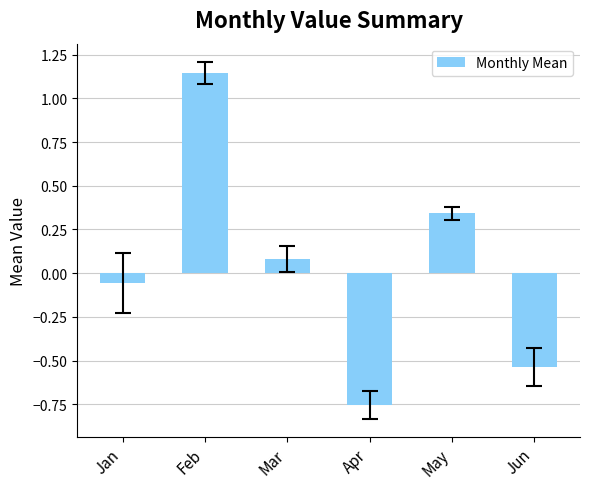

Between Jan and Feb, which is larger?

Feb